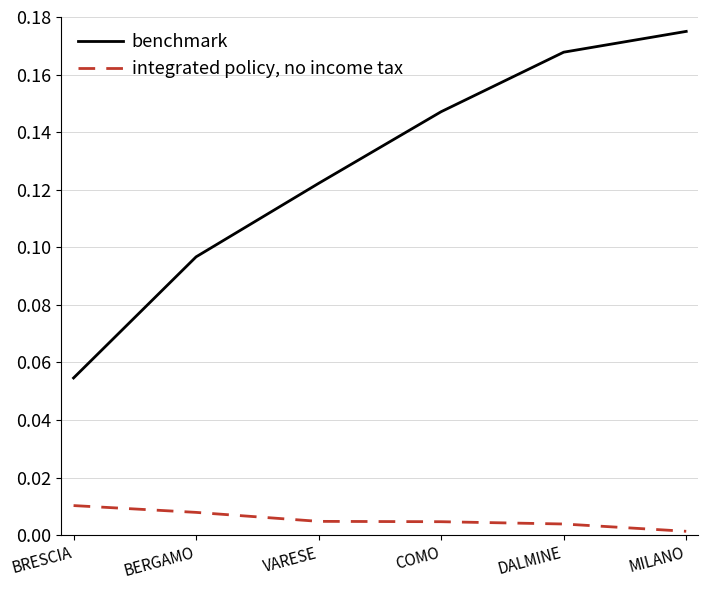

Rank the series at BRESCIA from lowest to highest value.

integrated policy, no income tax, benchmark